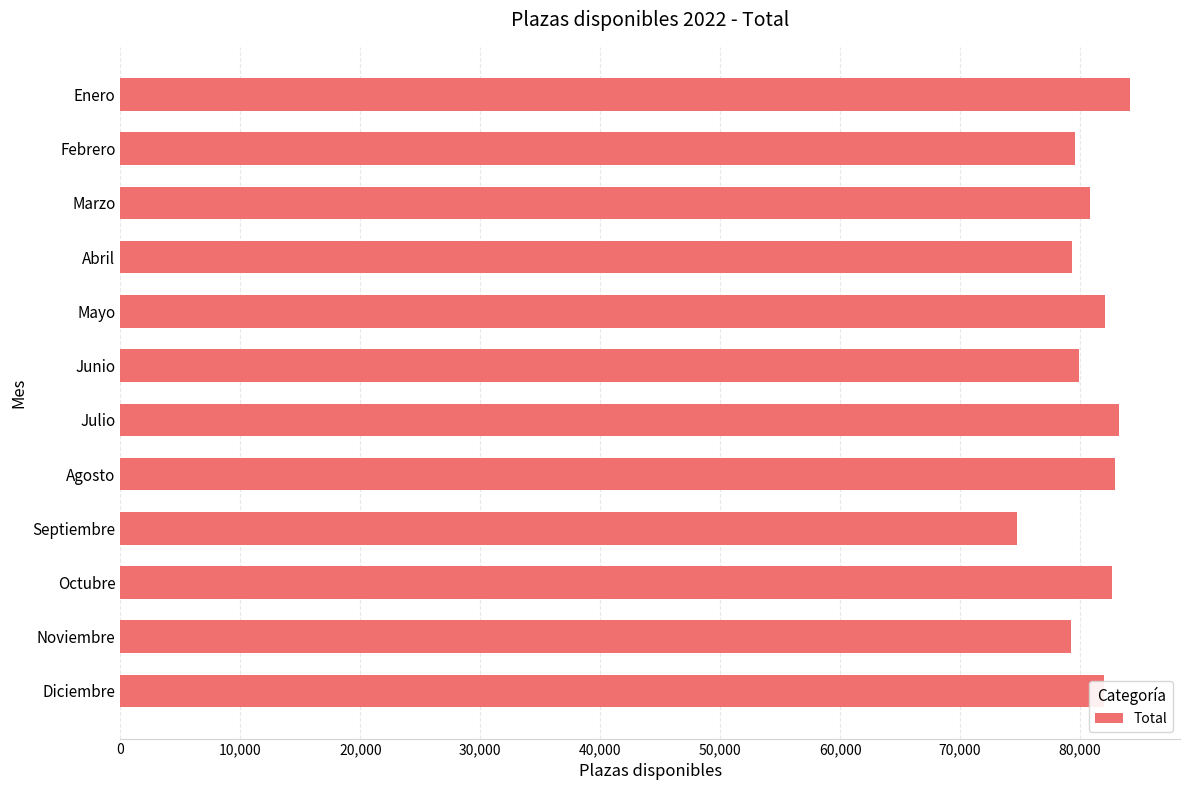

What is the average value?

80895